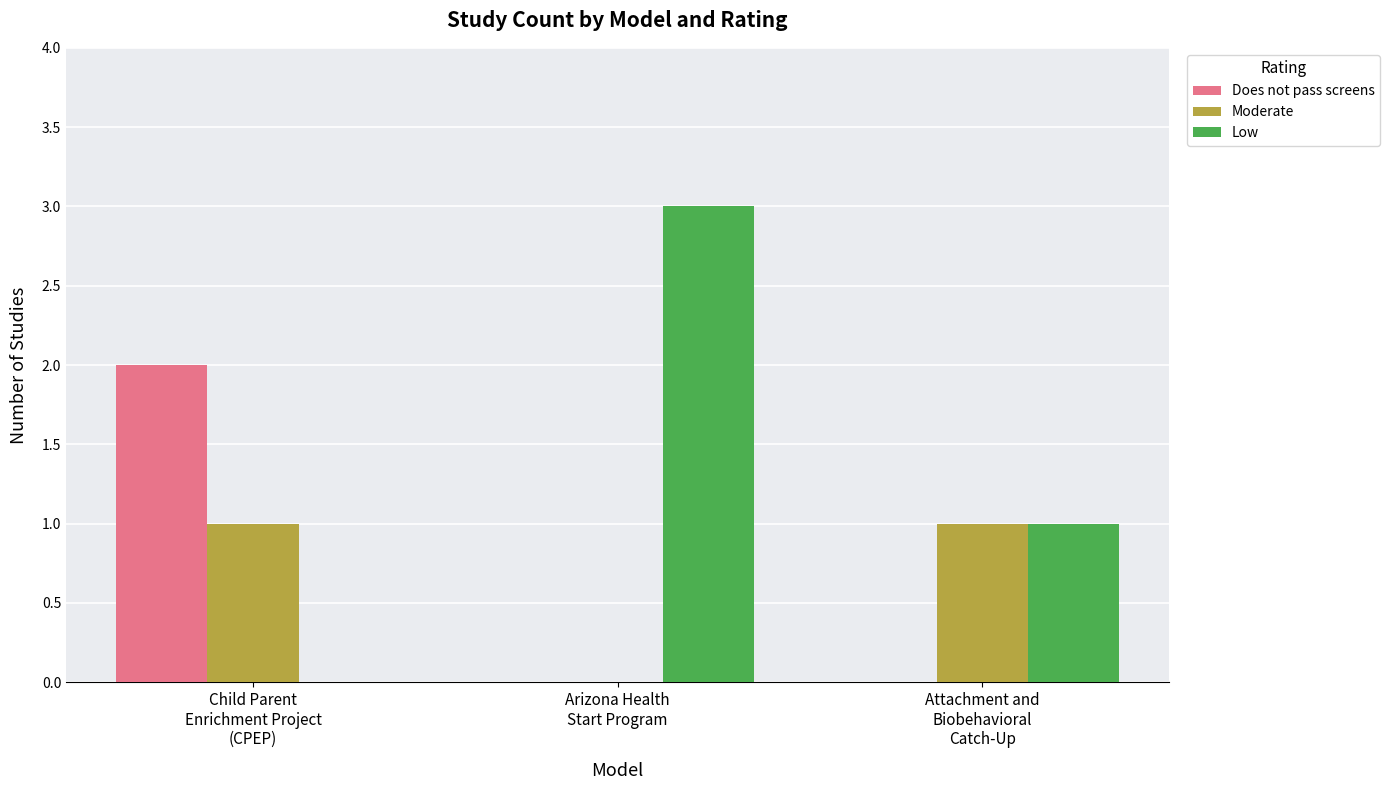

What are all the series names shown in the legend?

Does not pass screens, Moderate, Low